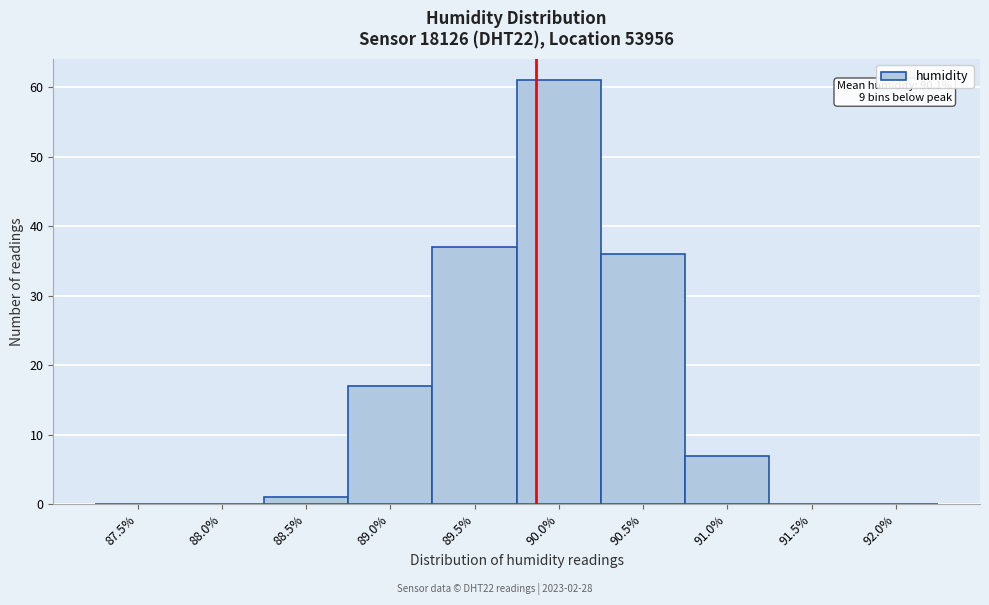

Reading right to left, extract all data points from this chart.

92.0%=0	91.5%=0	91.0%=7	90.5%=36	90.0%=61	89.5%=37	89.0%=17	88.5%=1	88.0%=0	87.5%=0